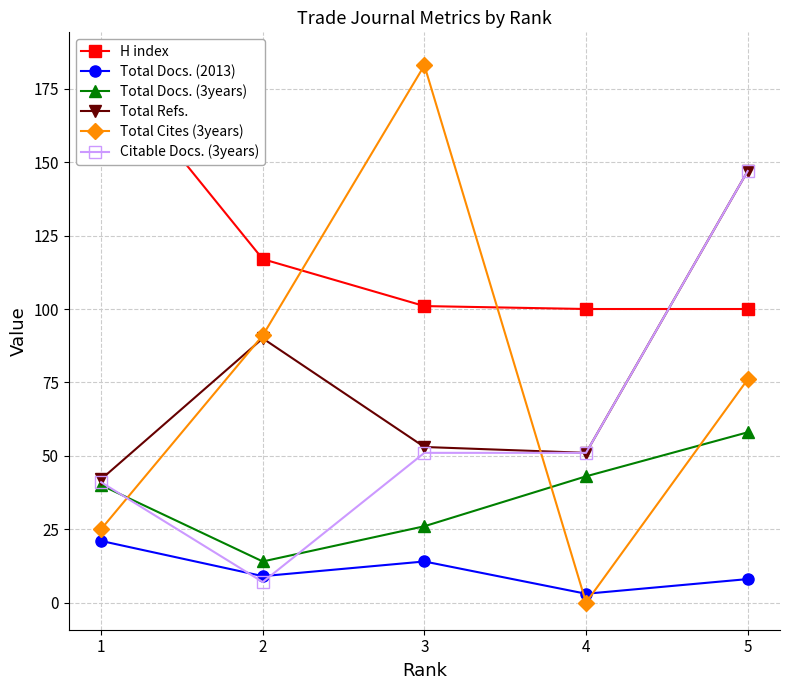

What is the spread (max minus min) of values at 1?

164